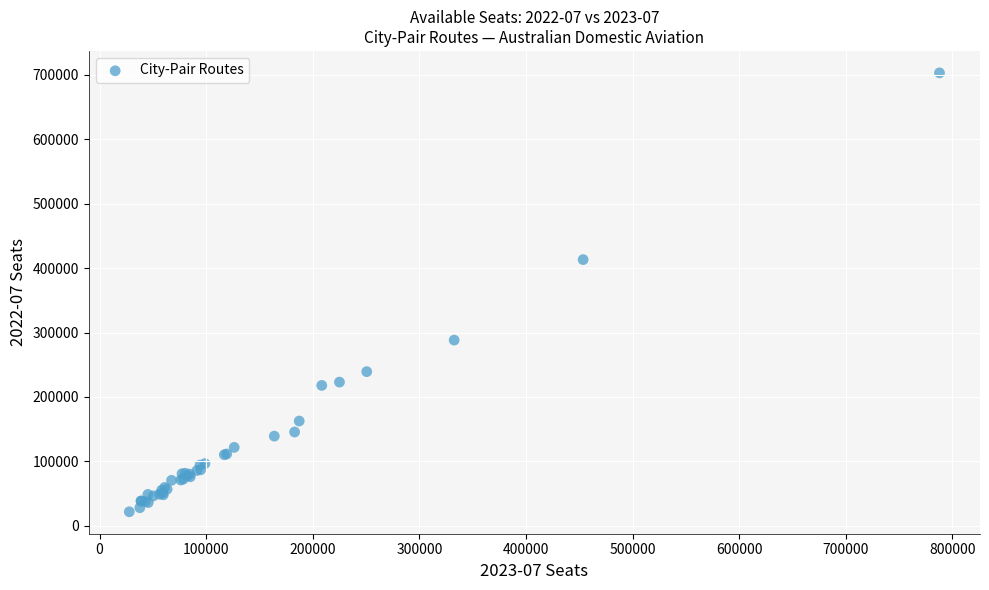

What Y value in the scatter plot is closest to 362431?

413221